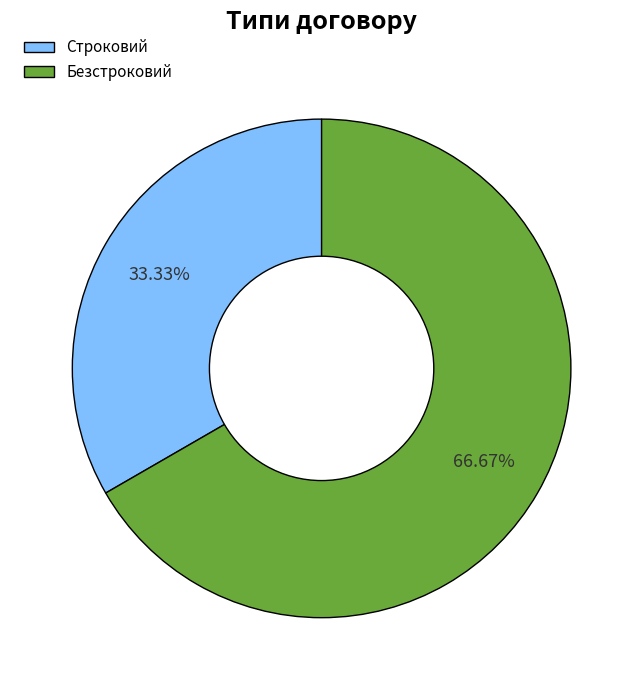

Is there a majority slice in this chart?

Yes